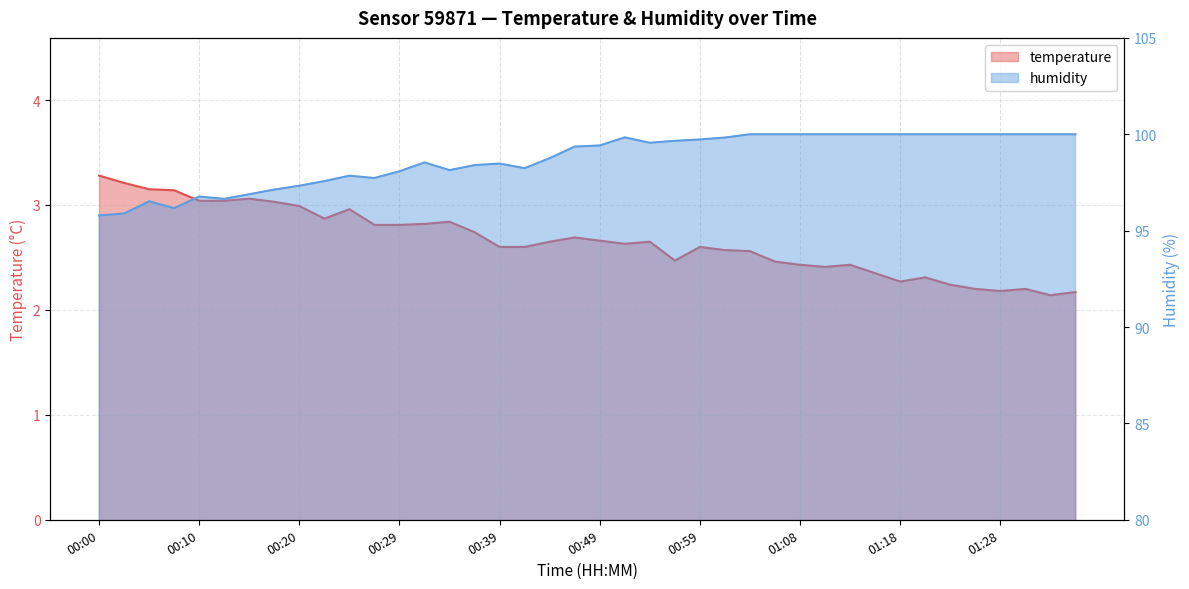

True or false: temperature and humidity cross at least once.

False